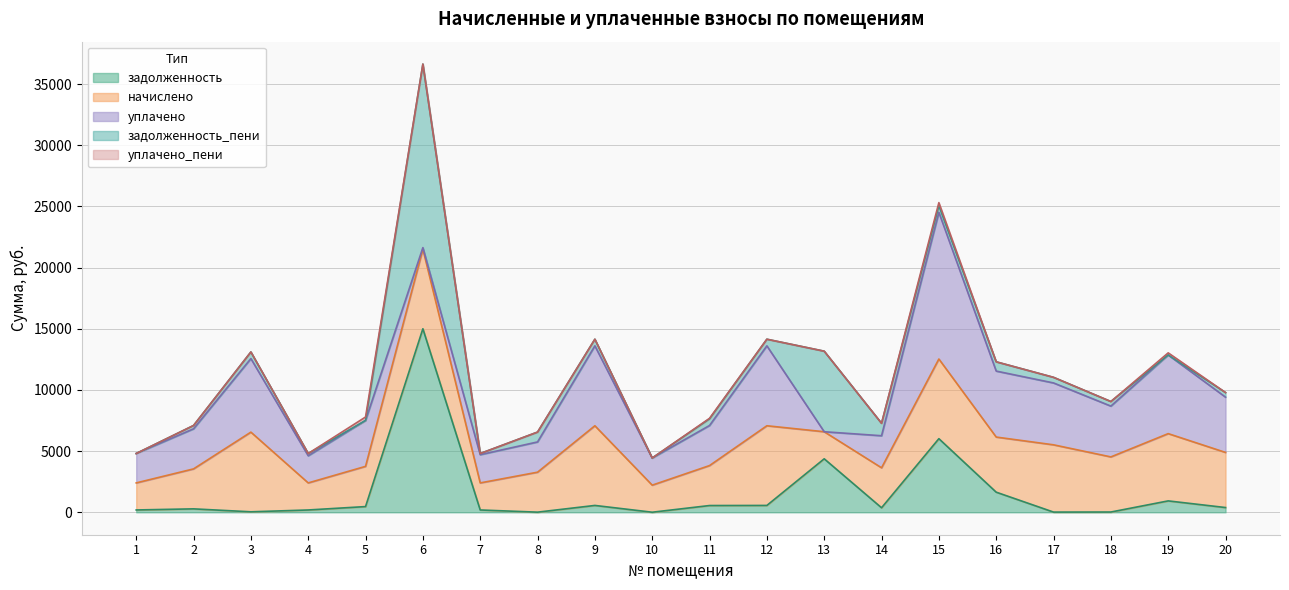

What is the difference between the уплачено values at 9 and 3?

520.8